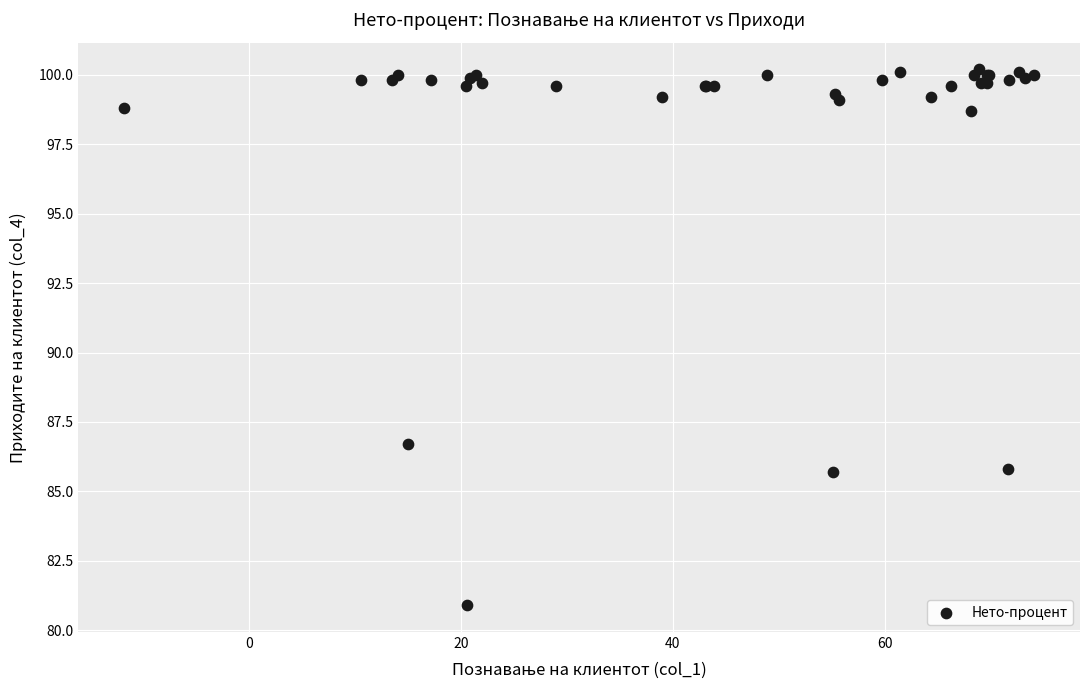

What Y value in the scatter plot is closest to 90?

86.7